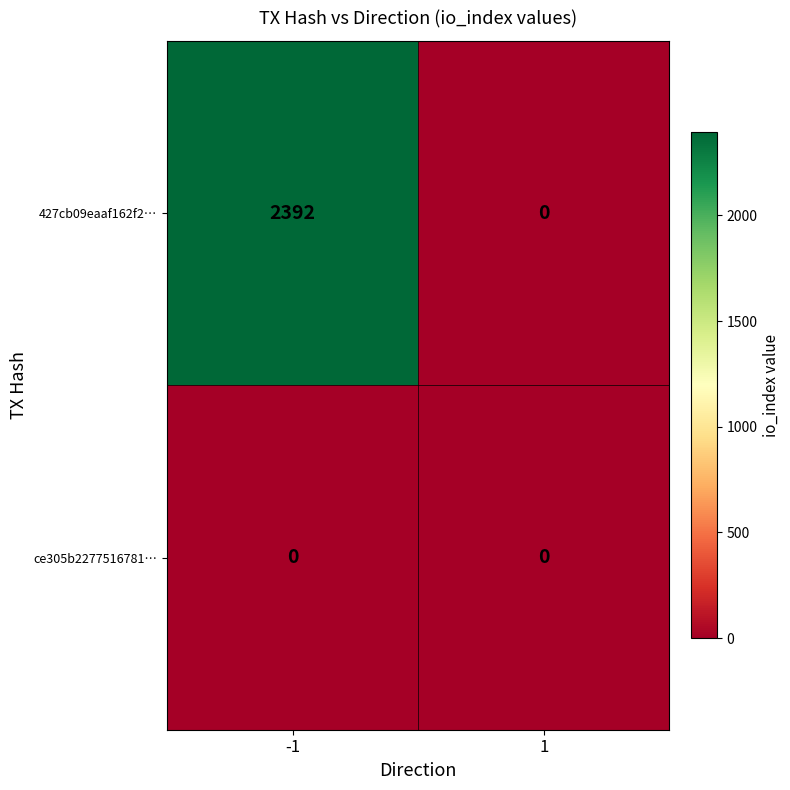

Reading left to right, extract all data points from this chart.

427cb09eaaf162f2…: 2392	0
ce305b2277516781…: 0	0